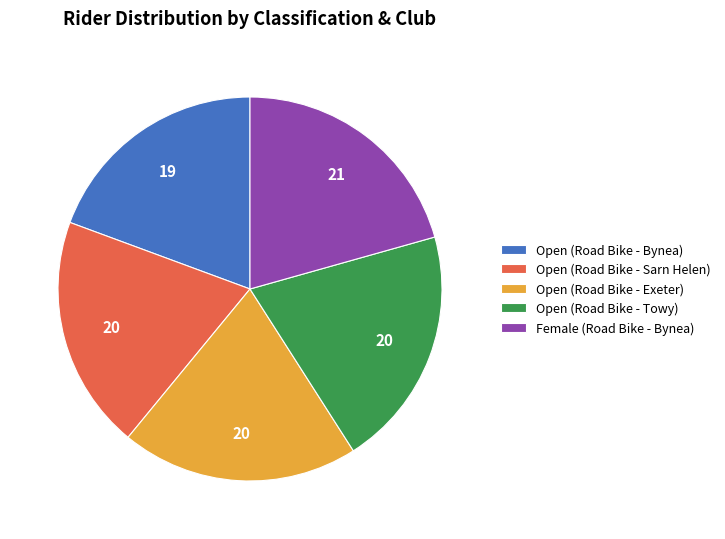

Do Open (Road Bike - Towy) and Open (Road Bike - Sarn Helen) together represent more than half of the pie?

No